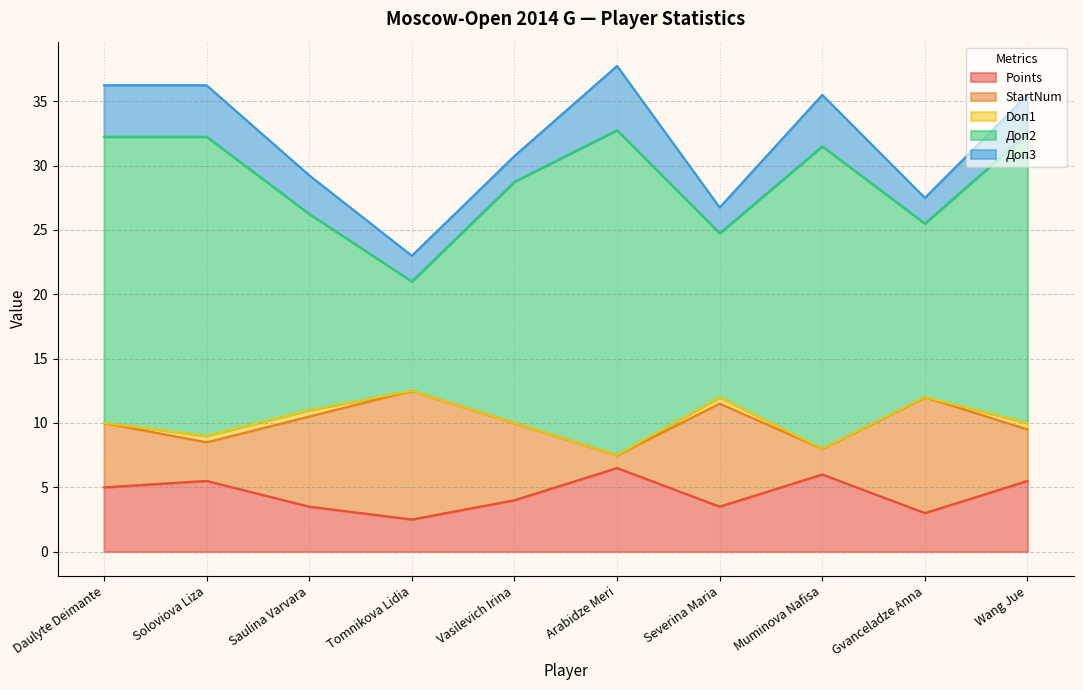

The Points series shows 5.5 at Wang Jue. True or false?

True